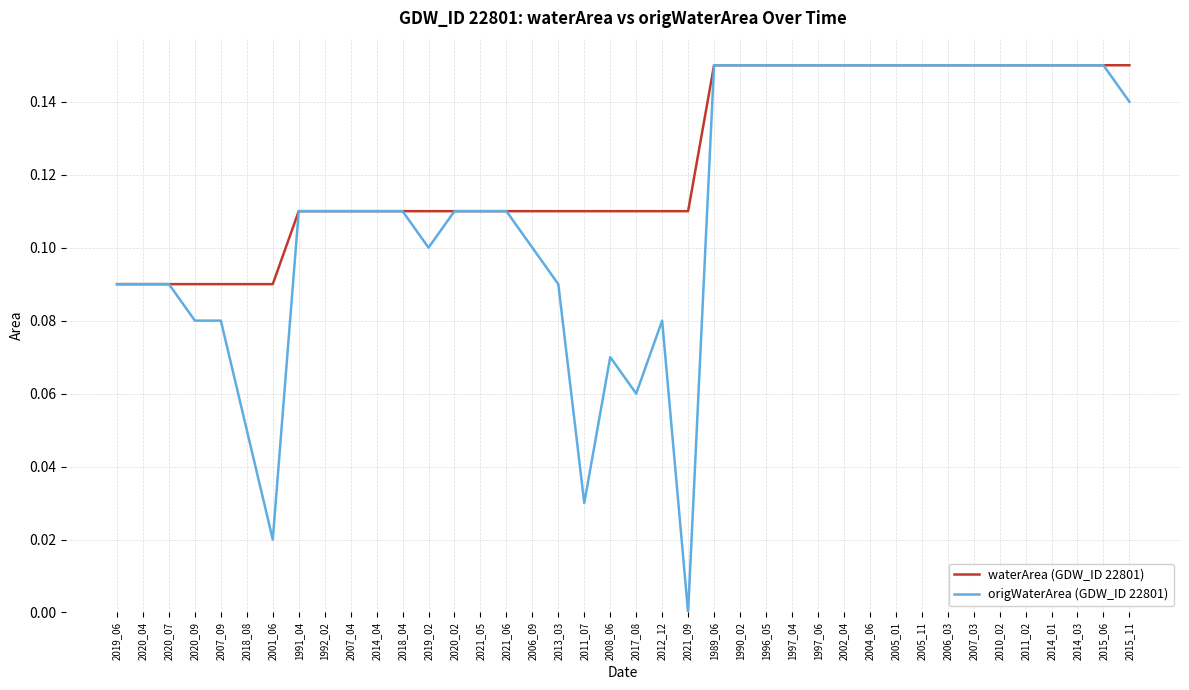

The value of waterArea (GDW_ID 22801) at 2015_06 is 0.3. True or false?

False